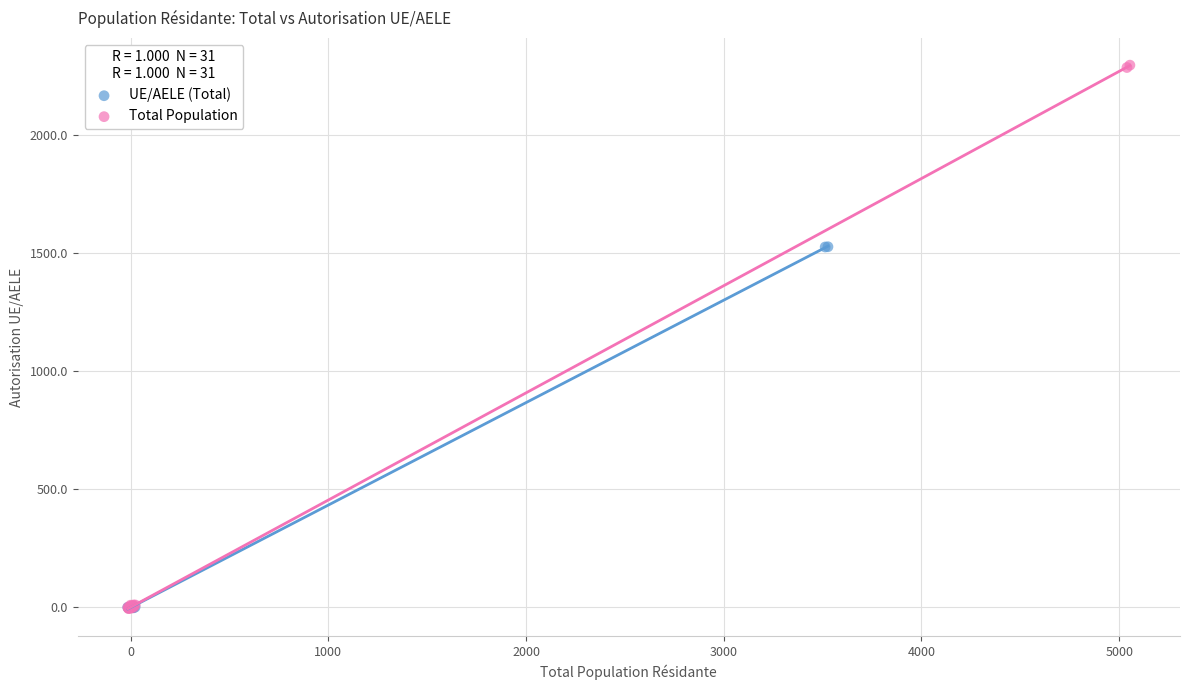

Which series contains the highest Y value?

Total Population